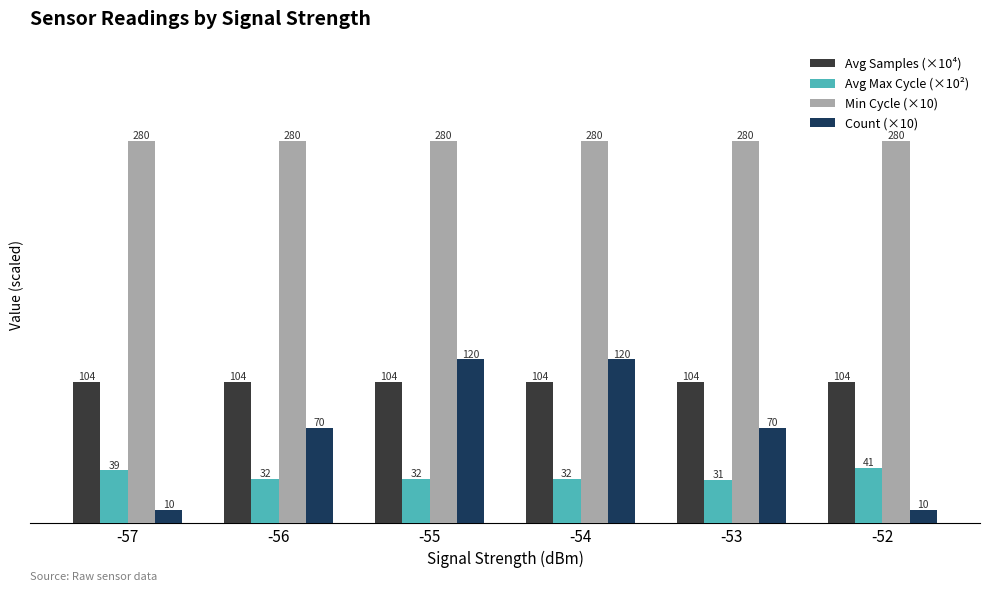

What is the value of the Avg Max Cycle (×10²) bar at the 3rd from the left?

32.4